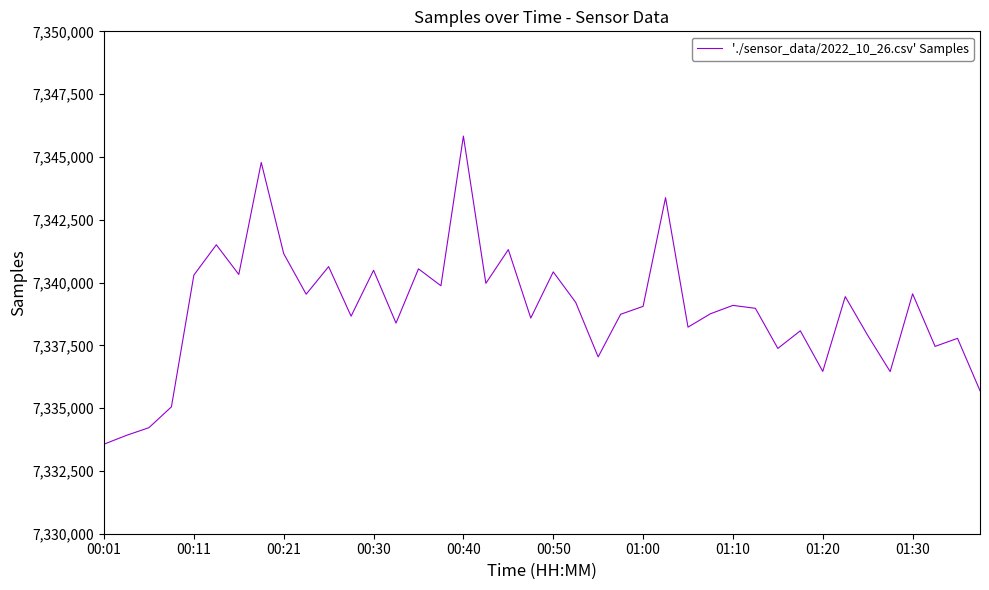

How many lines are shown in the chart?

1